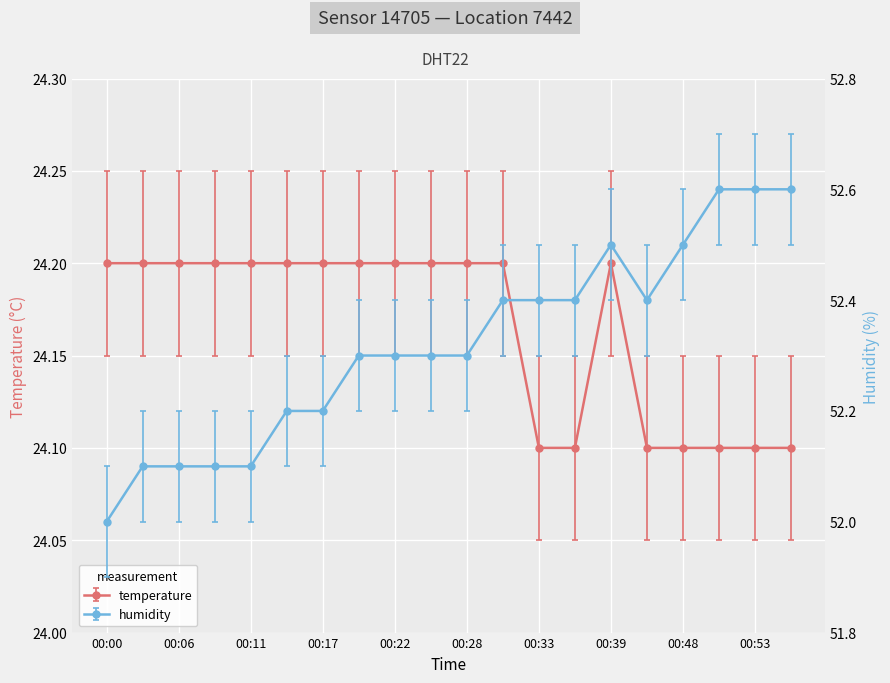

The value of temperature at 00:36 is 33.3. True or false?

False